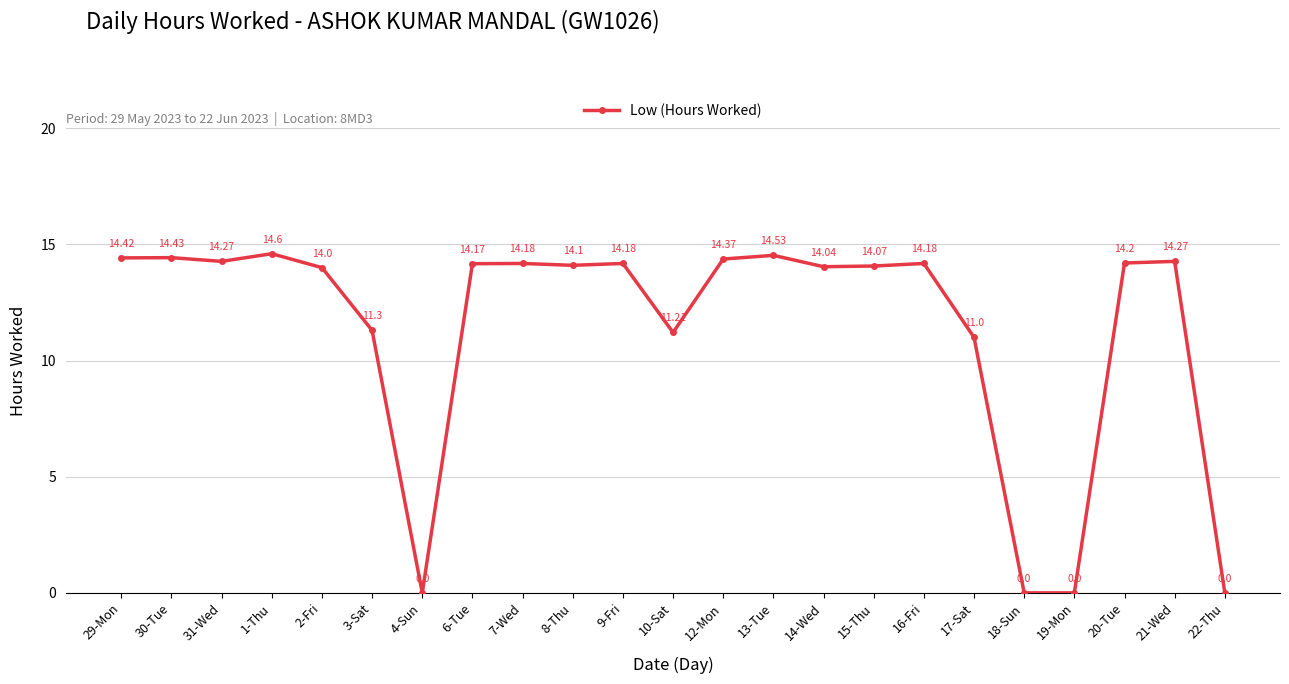

Where is the first local minimum?

31-Wed